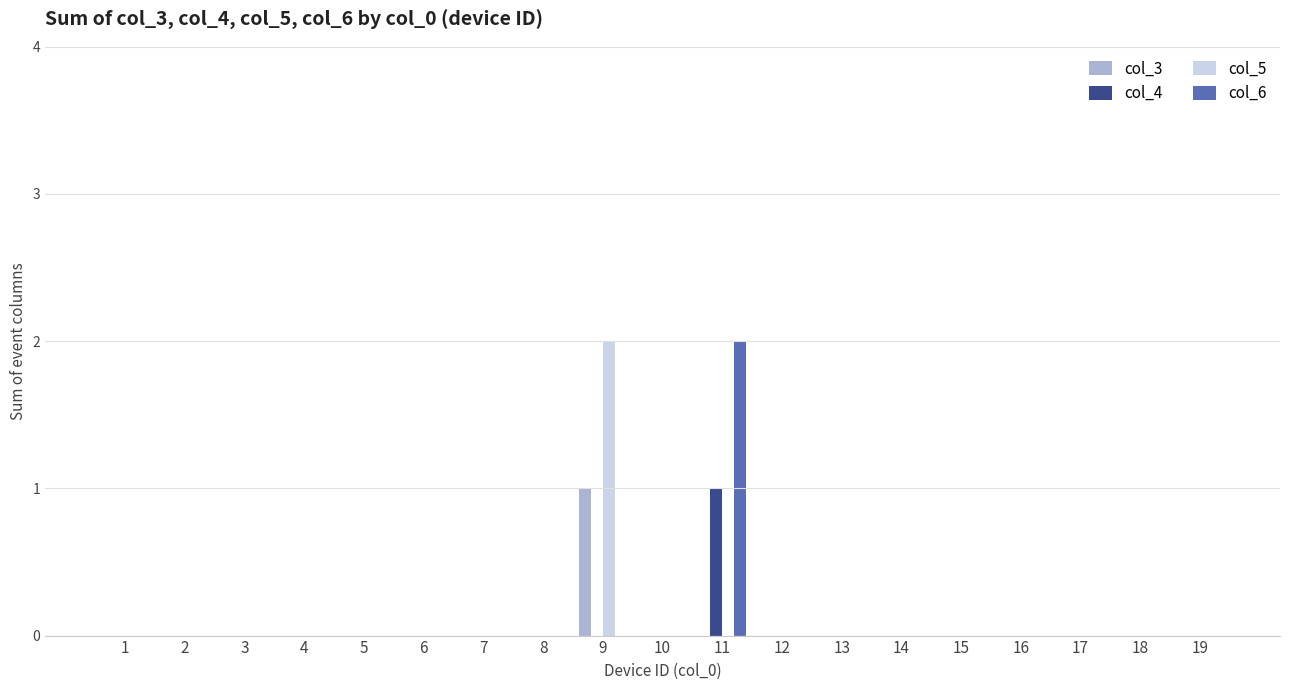

Between 5 and 11, which series saw the biggest shift?

col_6